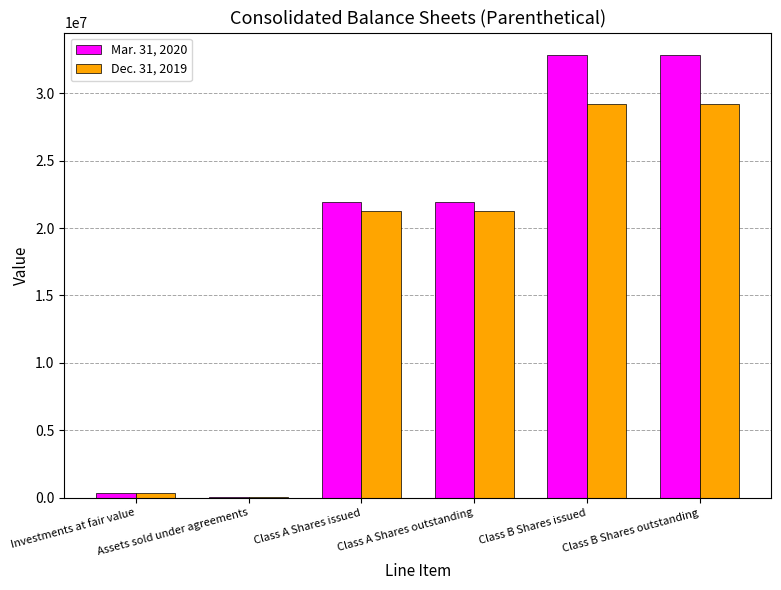

What is the approximate value of Dec. 31, 2019 at Class B Shares issued?

29208952